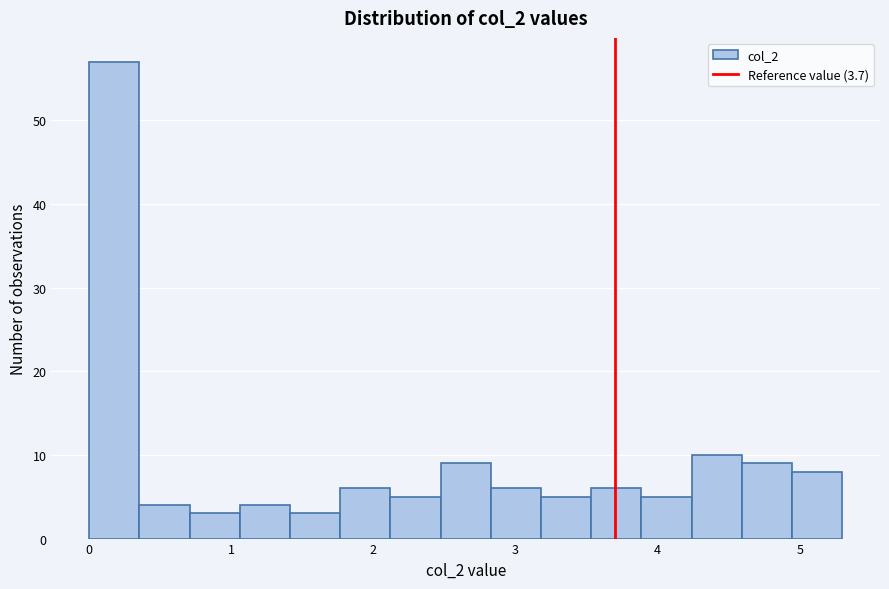

Around what value on the x-axis is the tallest bar? Give the approximate position of its centre, as read against the axis.

0.2